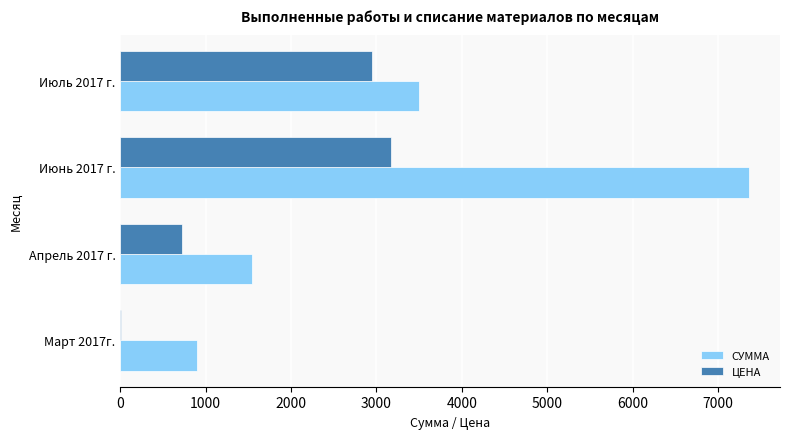

The СУММА series shows 1463.1 at Март 2017г.. True or false?

False